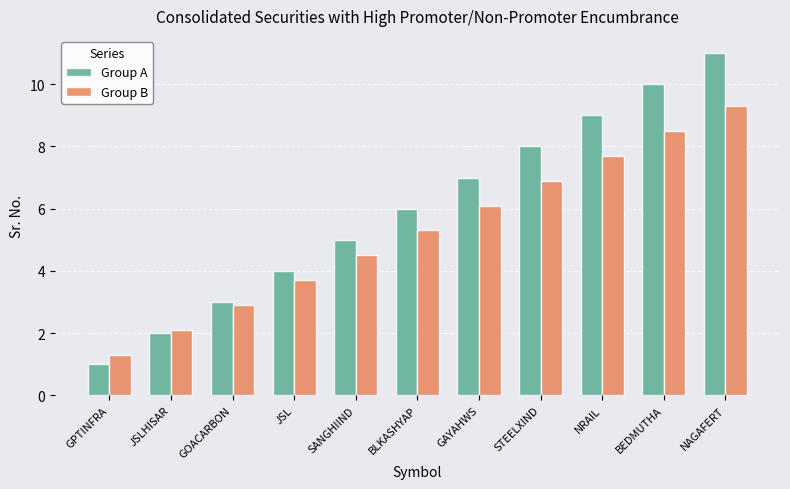

How many data points in Group A are less than 6?

5